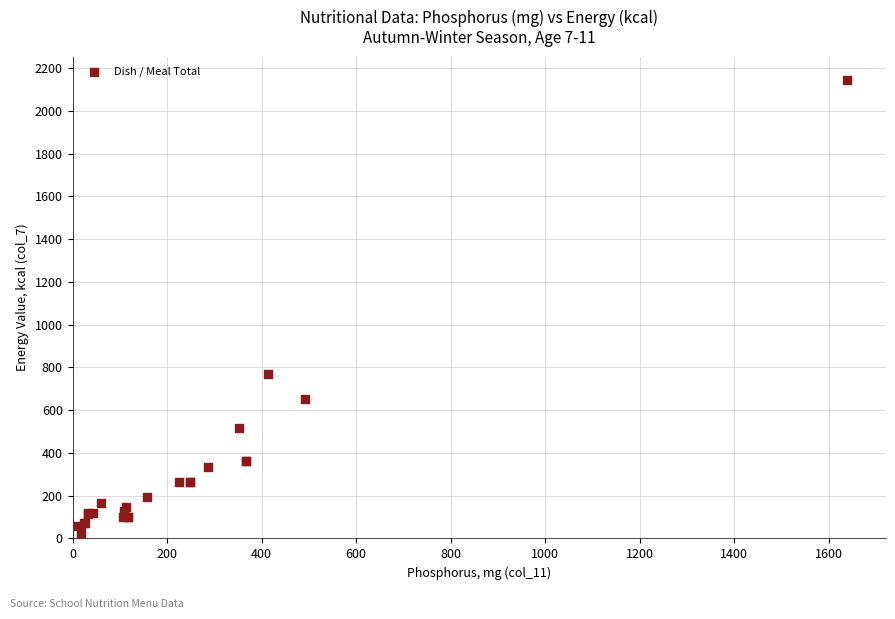

What Y value in the scatter plot is closest to 1076?

768.0